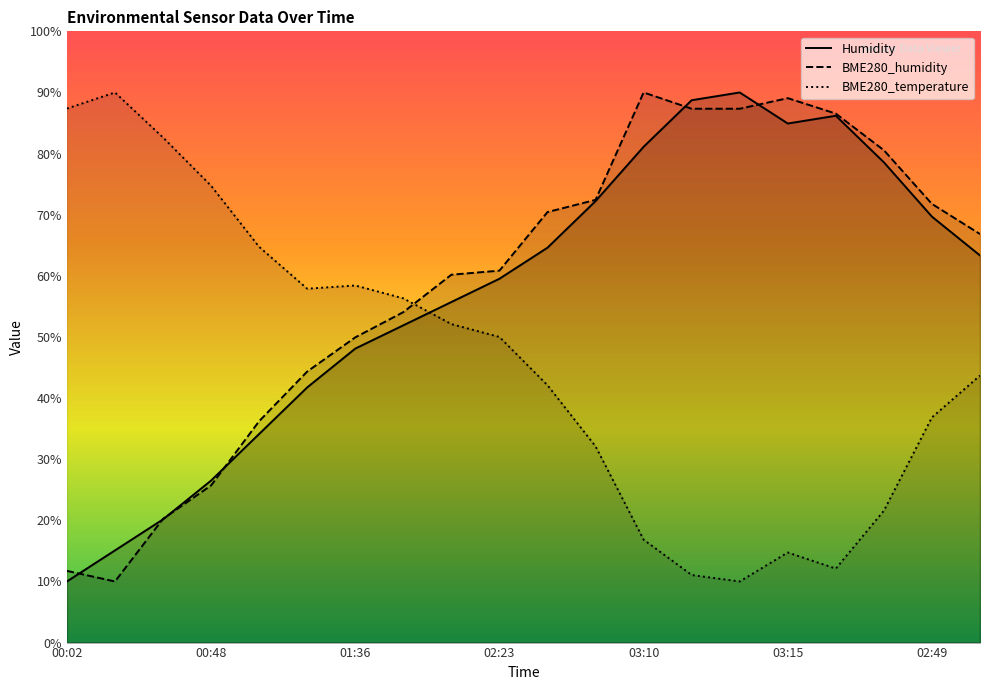

Which series ends up on top after the final intersection of Humidity and BME280_humidity?

BME280_humidity